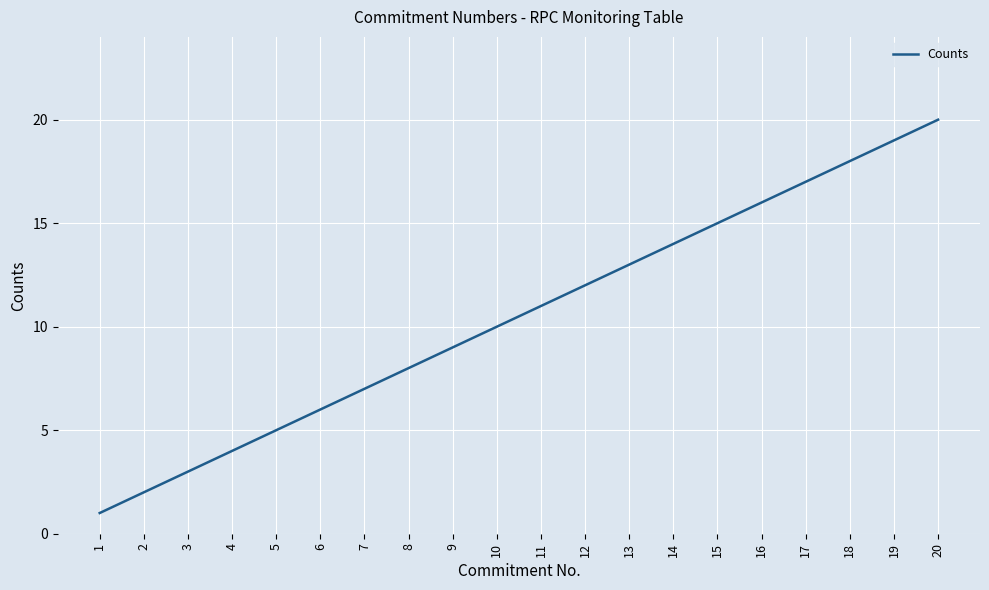

The chart shows a value of 2 at 2. True or false?

True